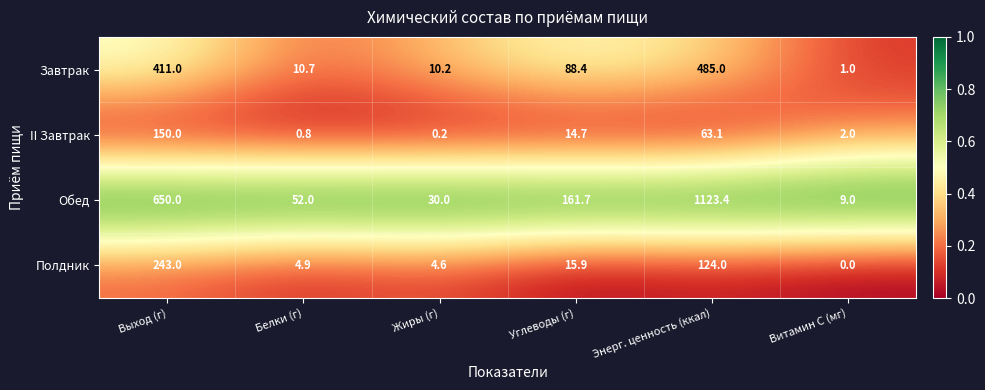

Where does the Полдник series first go above 15?

Выход (г)